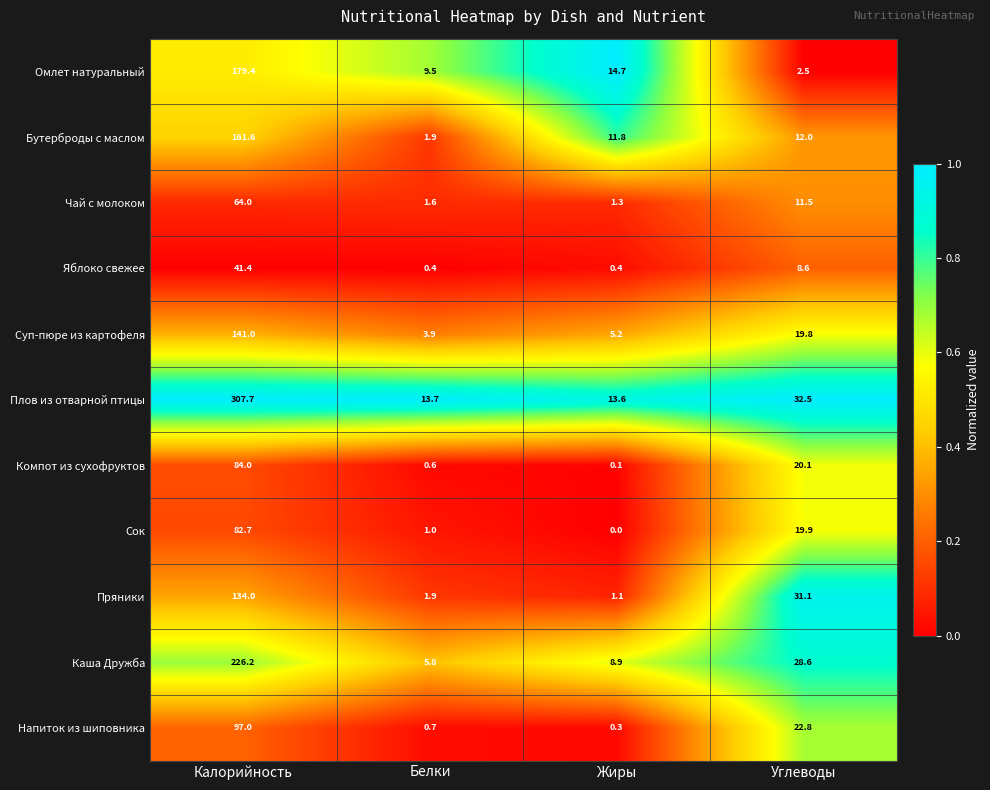

Count the number of data series in this chart.

11